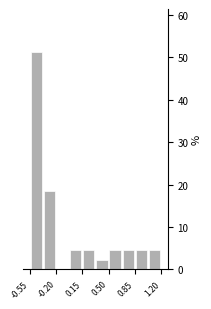

Read against the x-axis, roughly where is the centre of the tallest bar?

-0.45